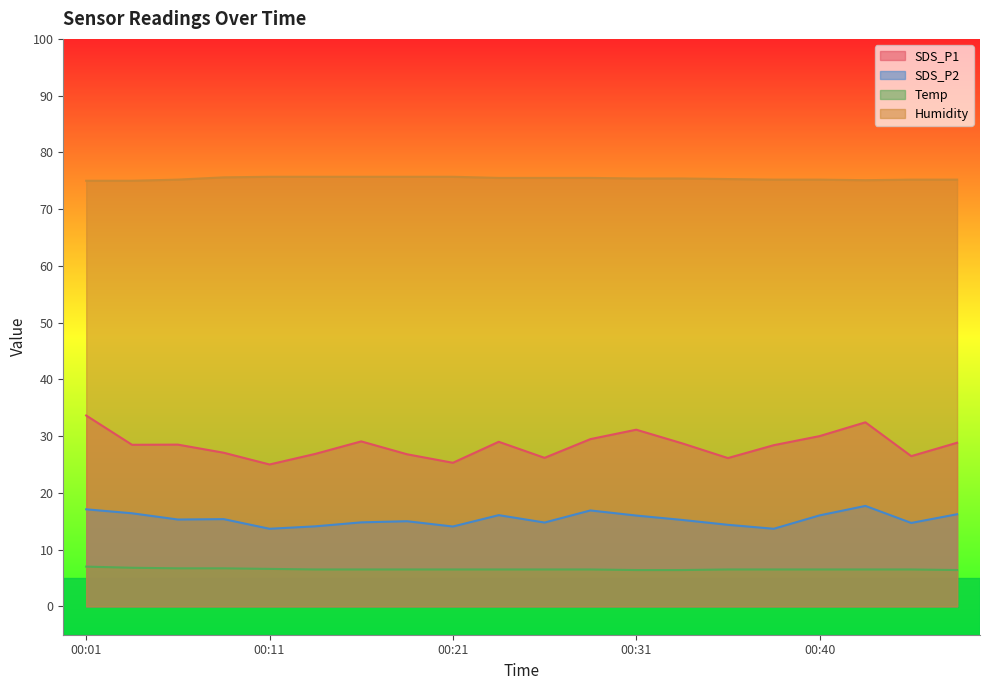

True or false: Temp and SDS_P1 cross at least once.

False